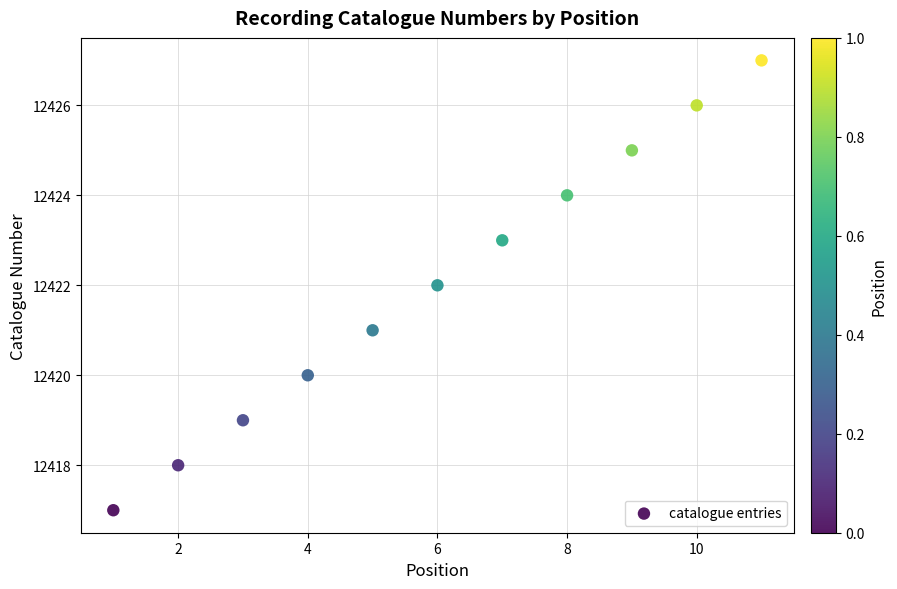

What is the average X value?

6